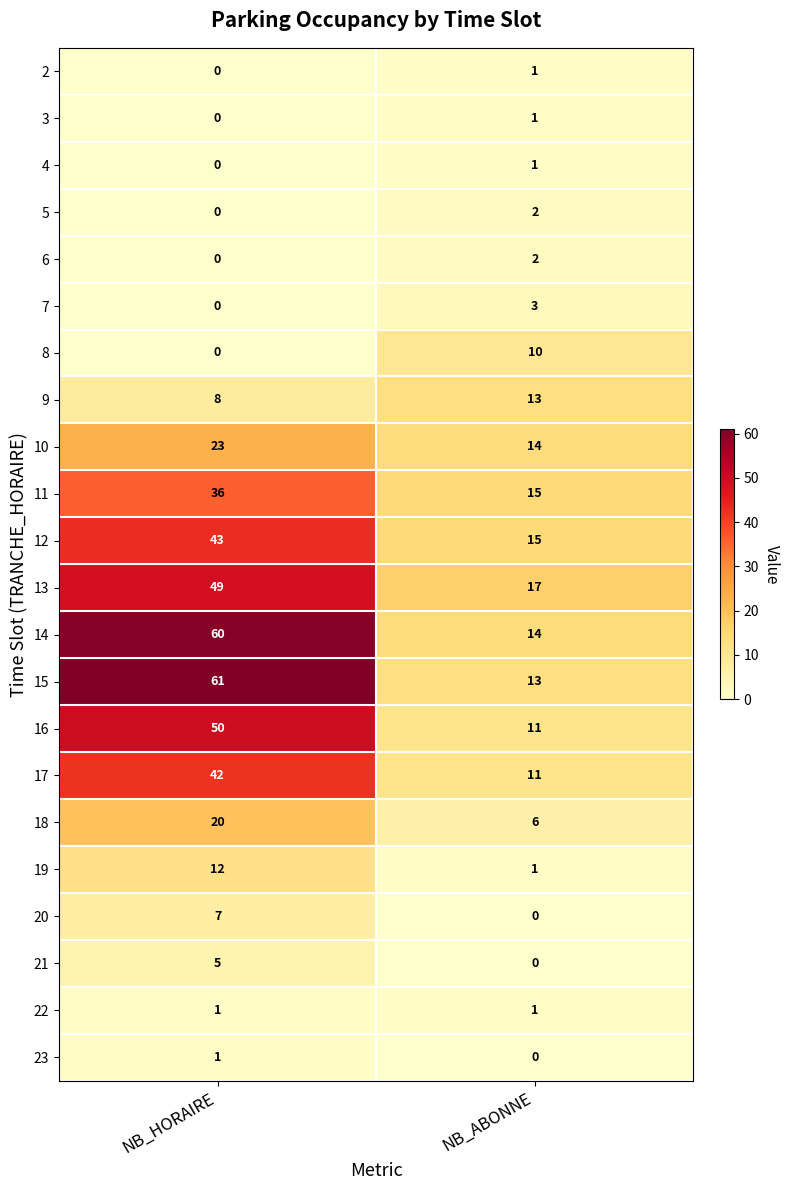

What is the difference between the 17 values at NB_ABONNE and NB_HORAIRE?

31